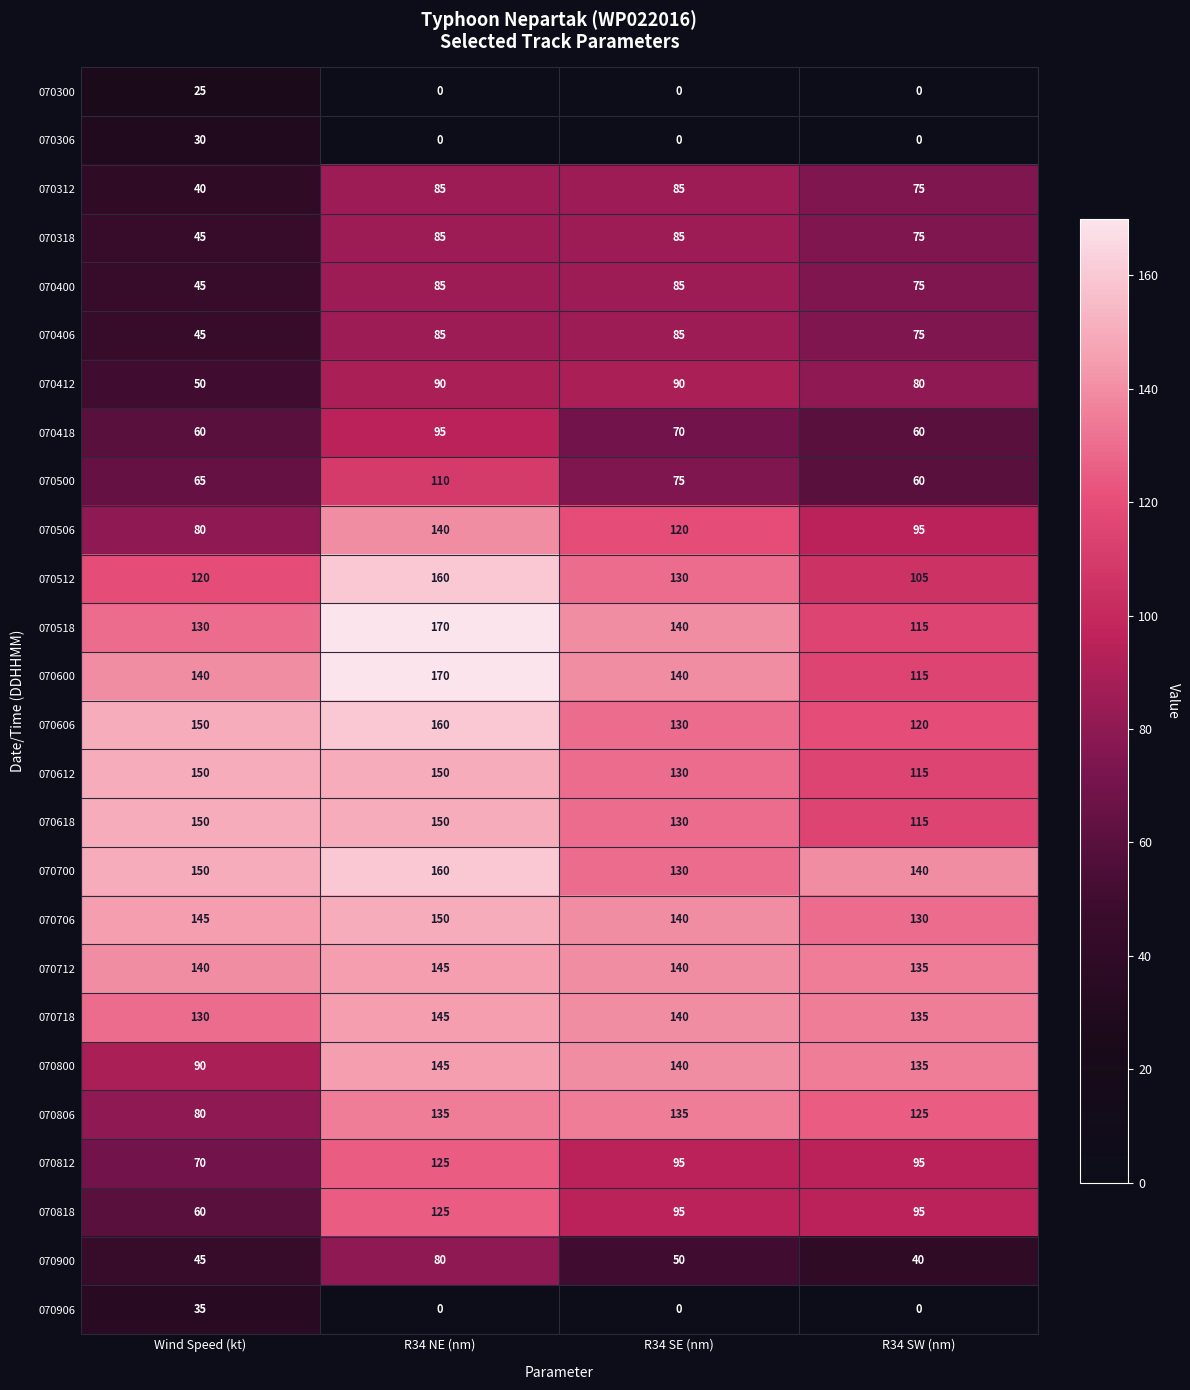

What is the sum of all 070312 values?

285